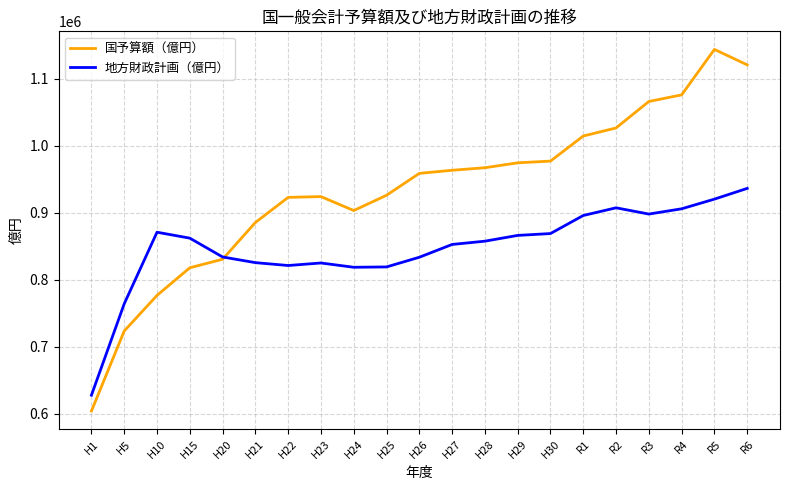

Read the 国予算額（億円） value at H15, to the nearest 50.

817900